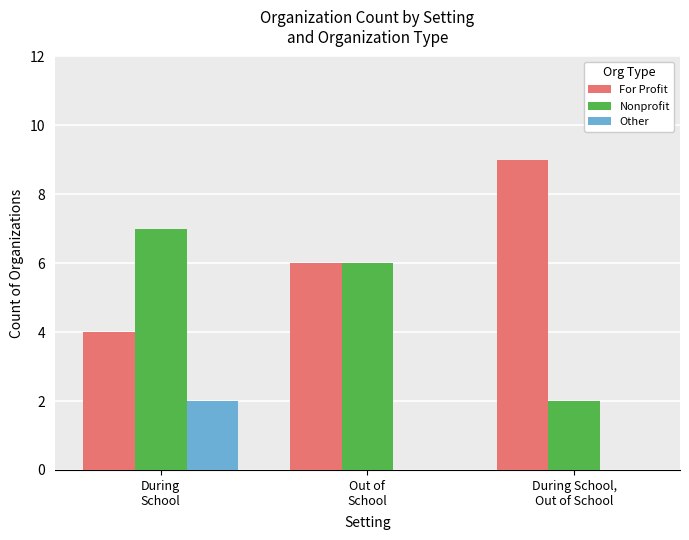

How many groups of bars are there?

3